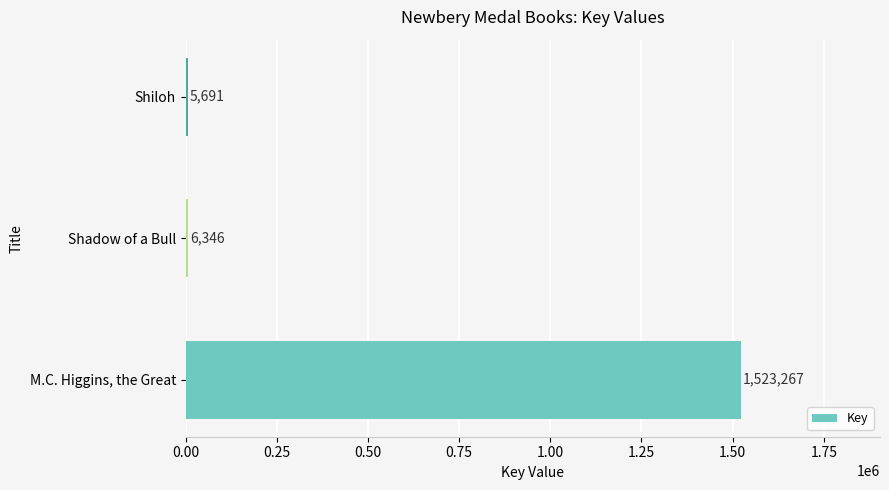

Are the bars horizontal?

Yes